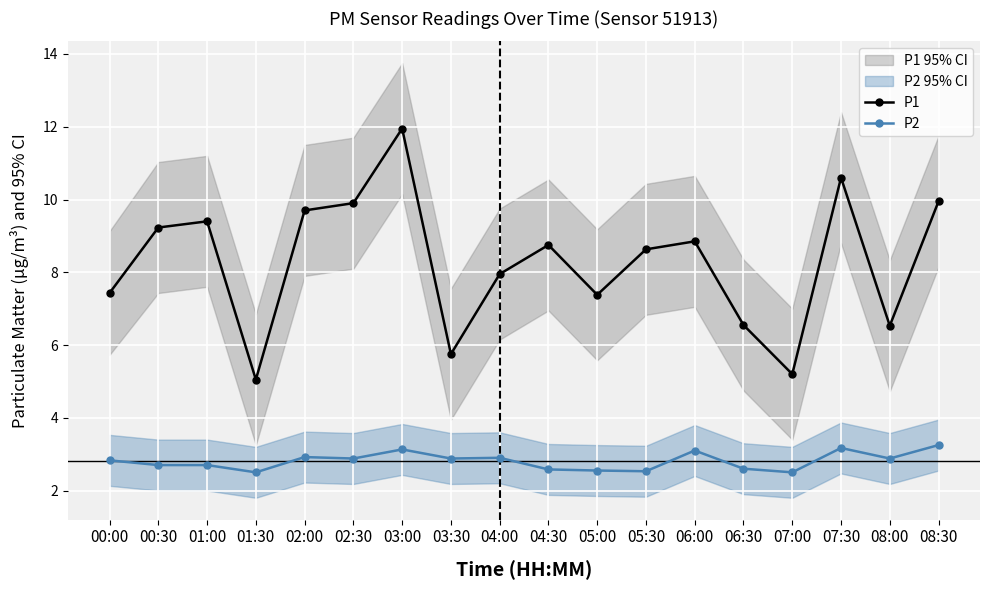

True or false: P2 and P1 intersect in this chart.

False